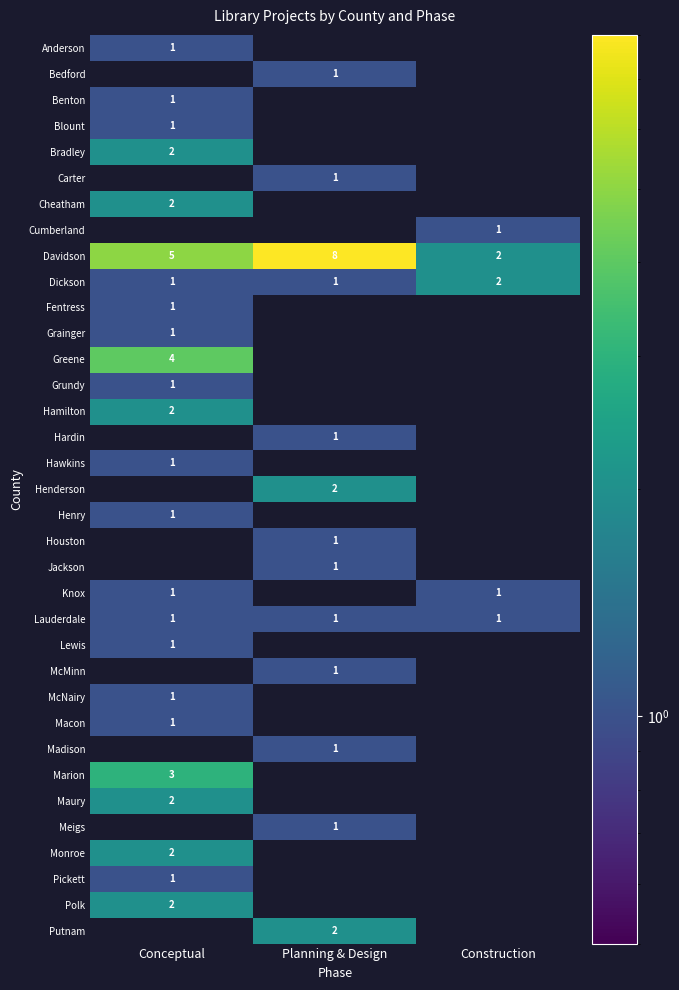

What is the total value across all series at Construction?

7